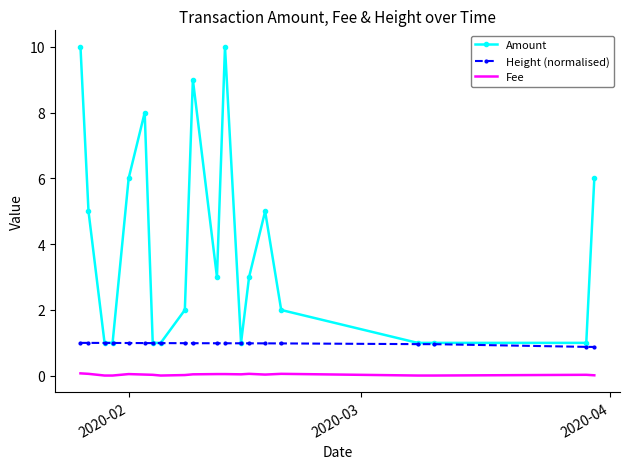

Rank the series by their average value, from lowest to highest.

Fee, Height (normalised), Amount